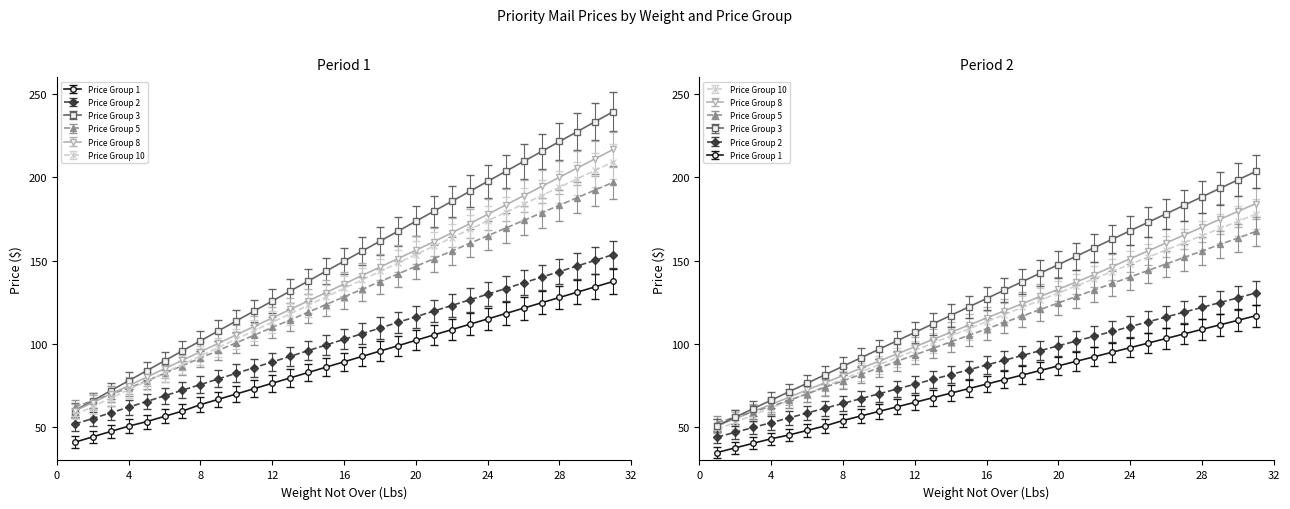

What is the difference between the highest and lowest values at 28?

99.6